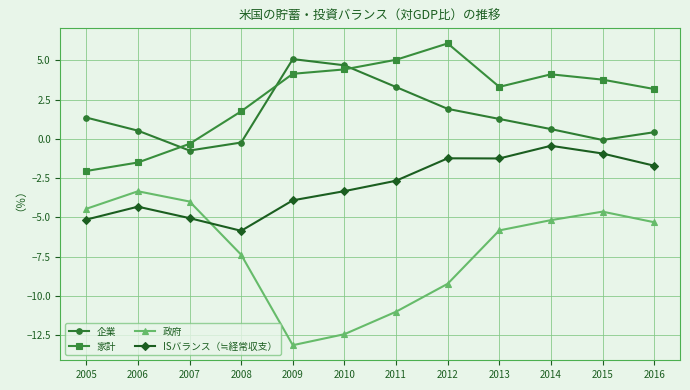

True or false: 企業 and 政府 cross at least once.

False